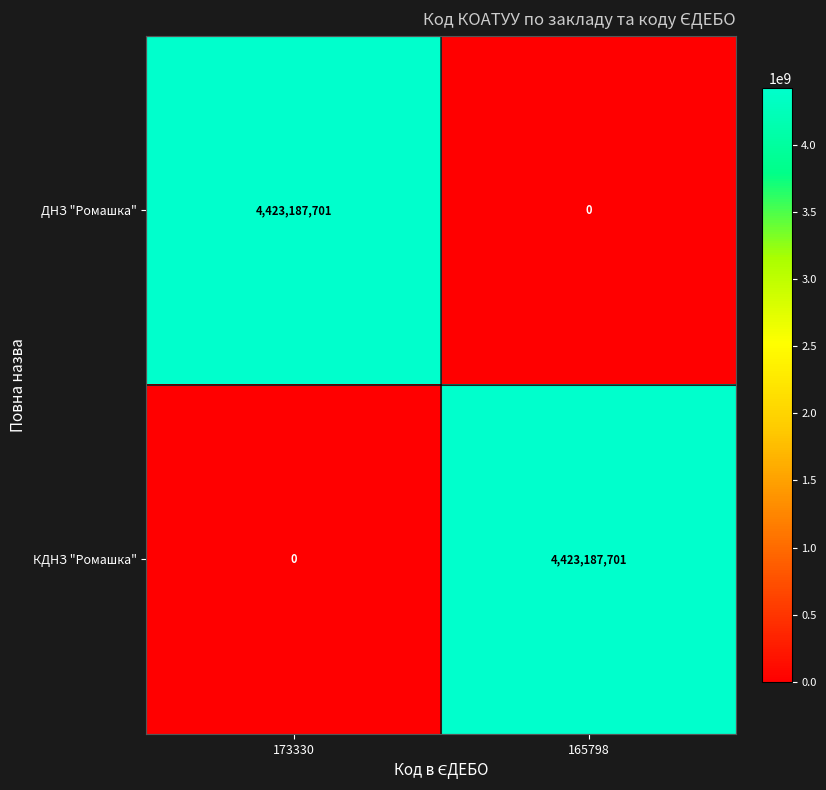

What is the highest value of the КДНЗ "Ромашка" series?

4423187701